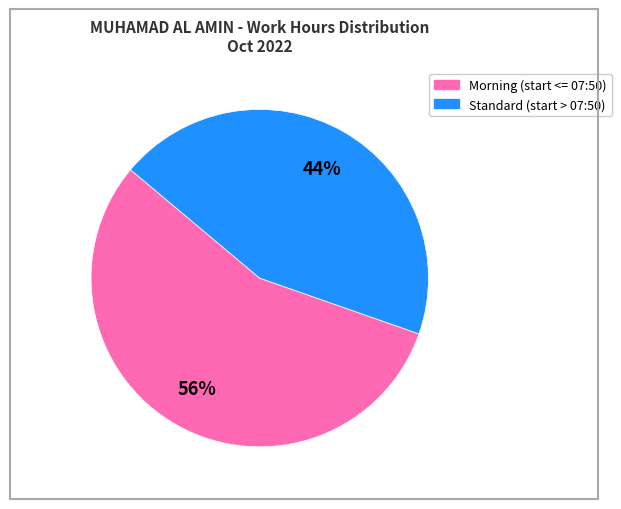

Is there any slice that represents more than half of the pie?

Yes